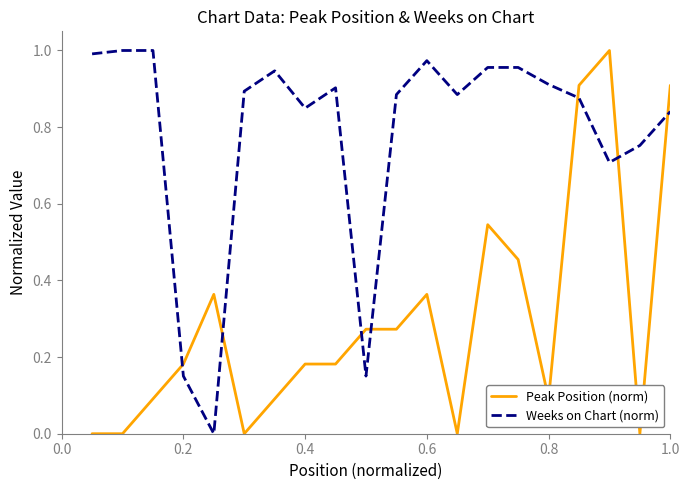

True or false: Weeks on Chart (norm) and Peak Position (norm) cross at least once.

True